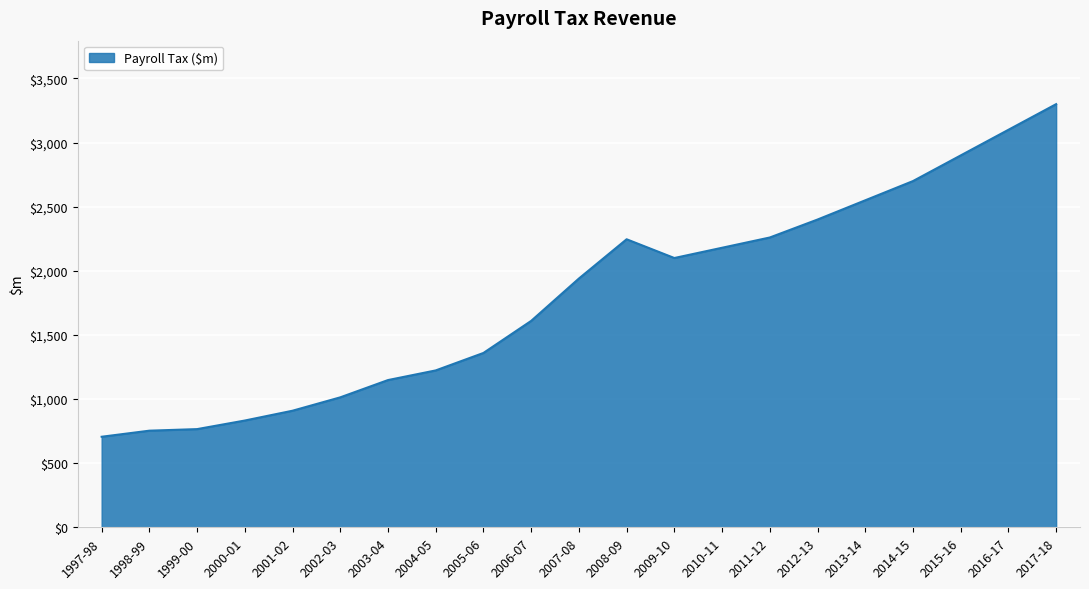

Between 2016-17 and 1998-99, which is larger?

2016-17